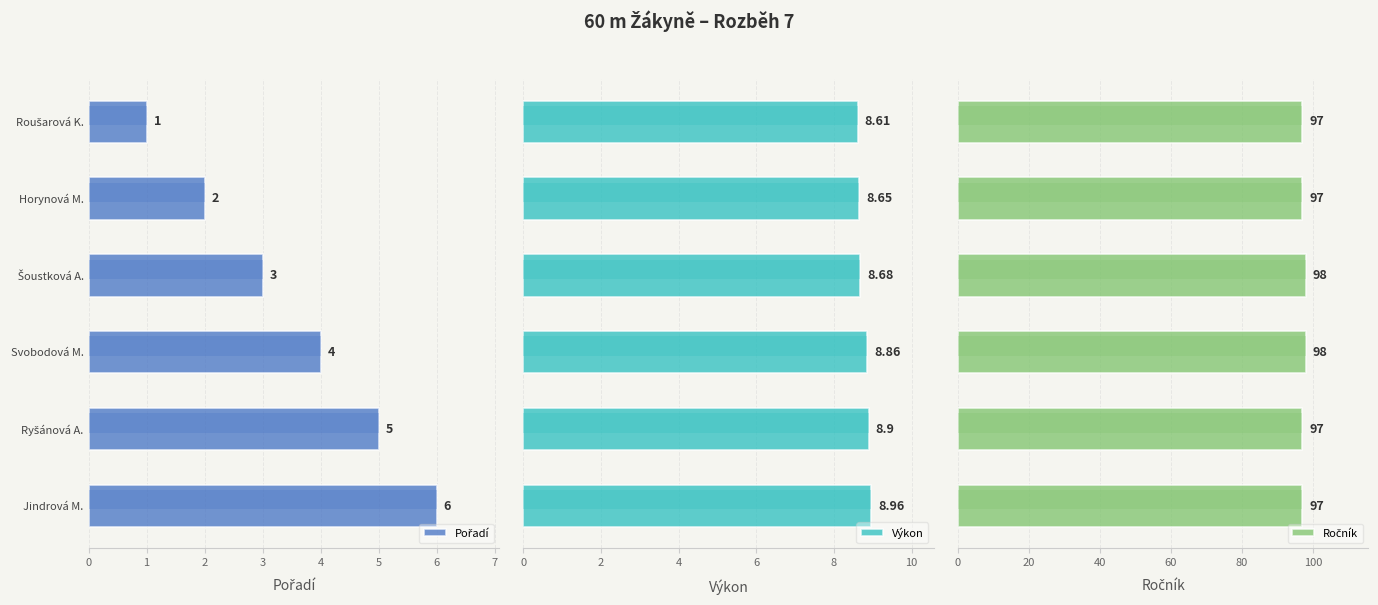

Reading right to left, extract all data points from this chart.

Pořadí: 6.0	5.0	4.0	3.0	2.0	1.0
Výkon: 9.0	8.9	8.9	8.7	8.7	8.6
Ročník: 97.0	97.0	98.0	98.0	97.0	97.0